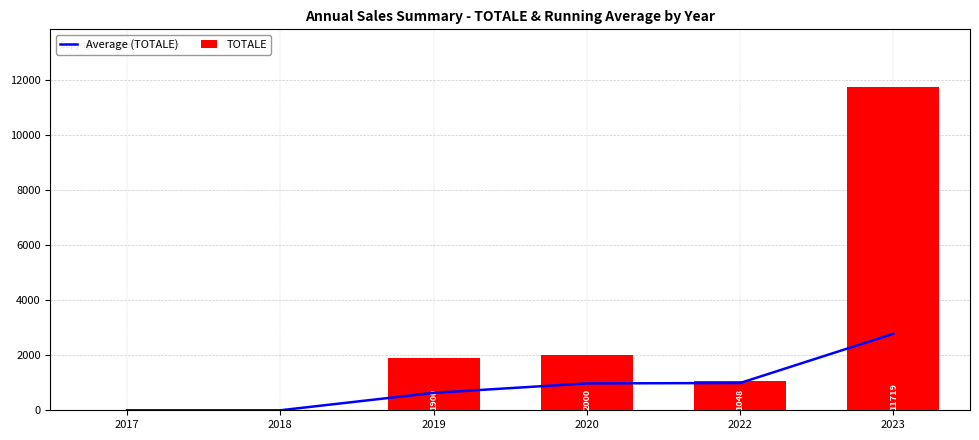

What is the difference between the Average (TOTALE) values at 2017 and 2019?

633.3